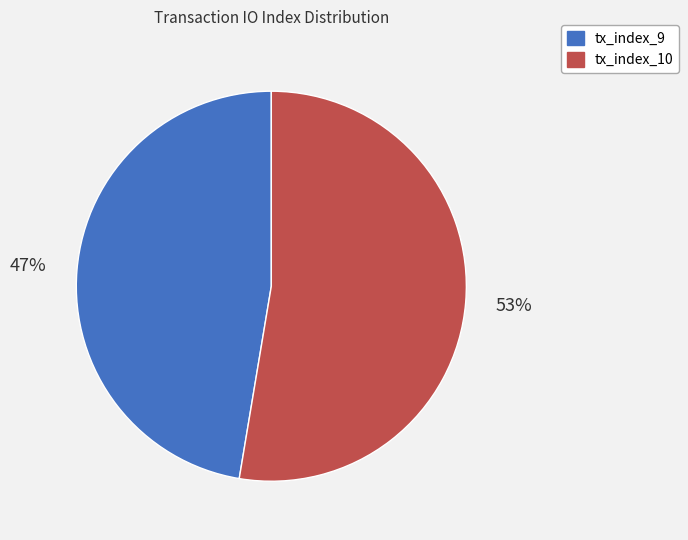

How many segments does this pie chart have?

2